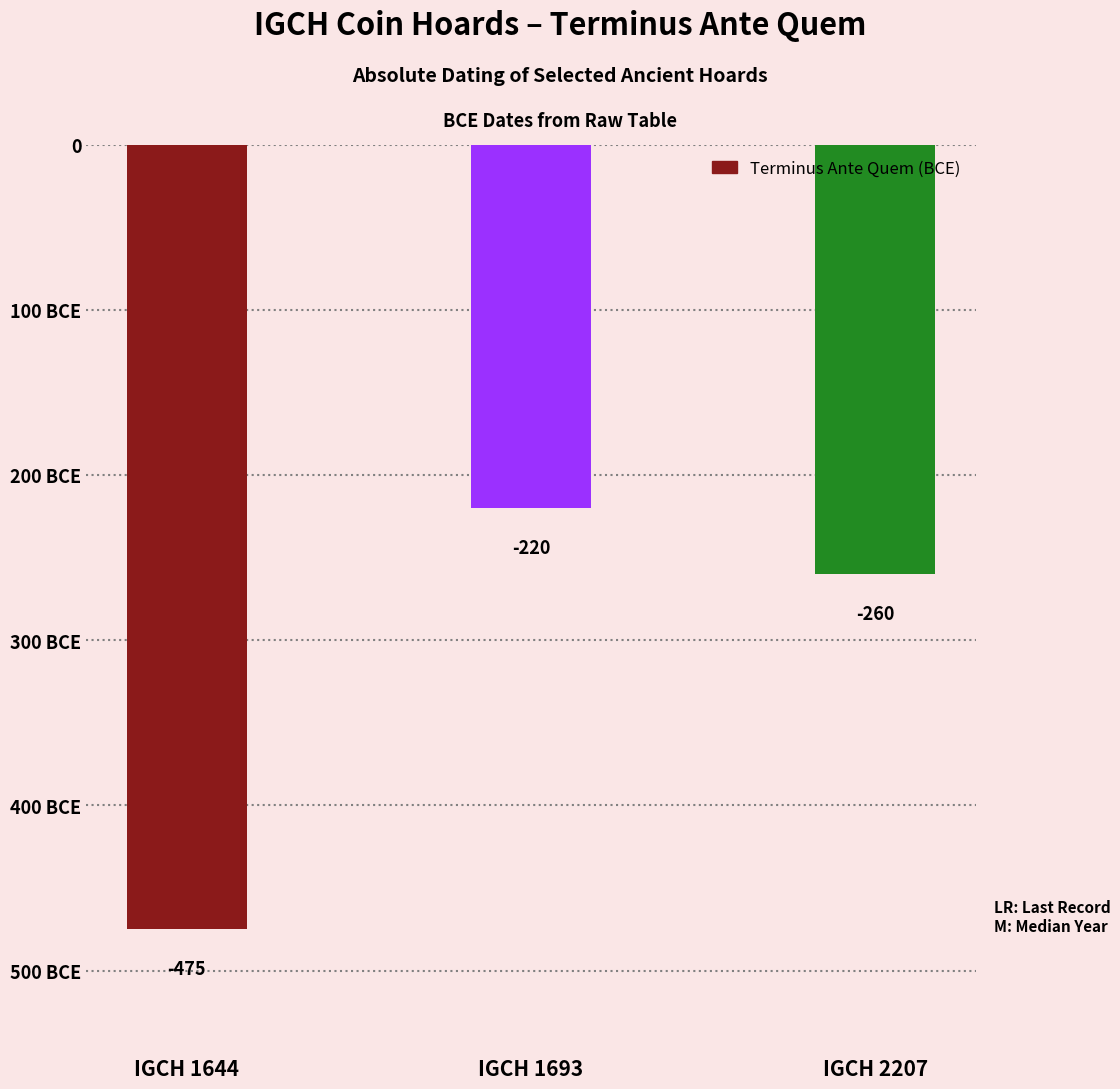

What is the smallest value displayed?

-475